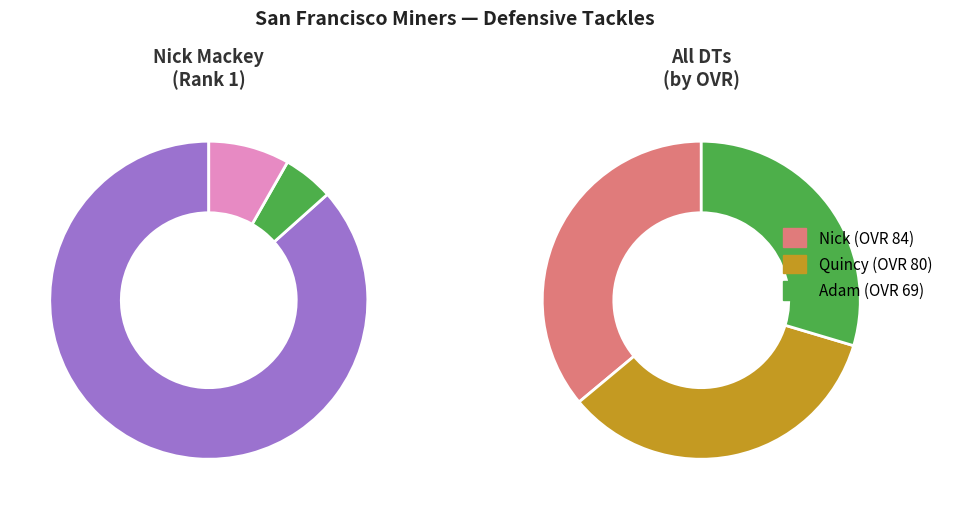

Which slice is the smallest?

Adam